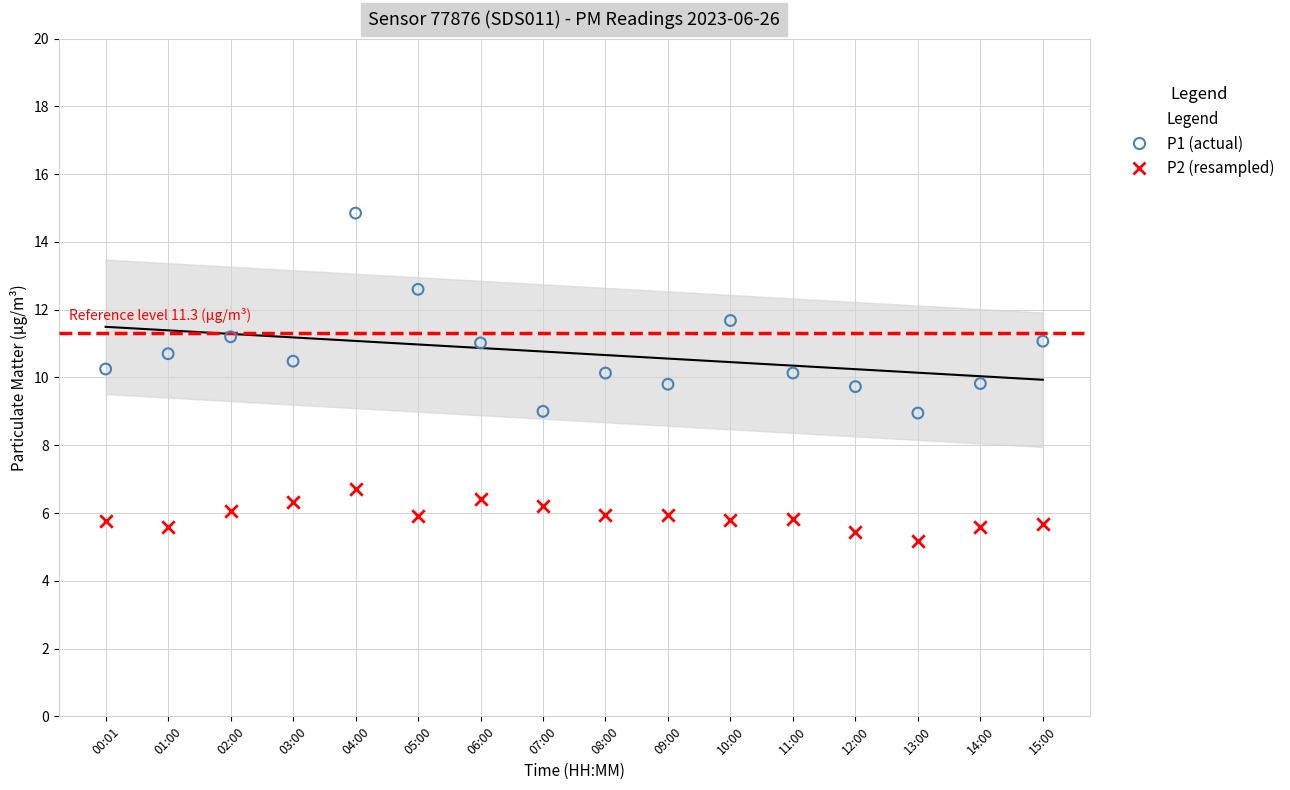

Across all data points, what is the range of Y values (max minus min)?

9.7